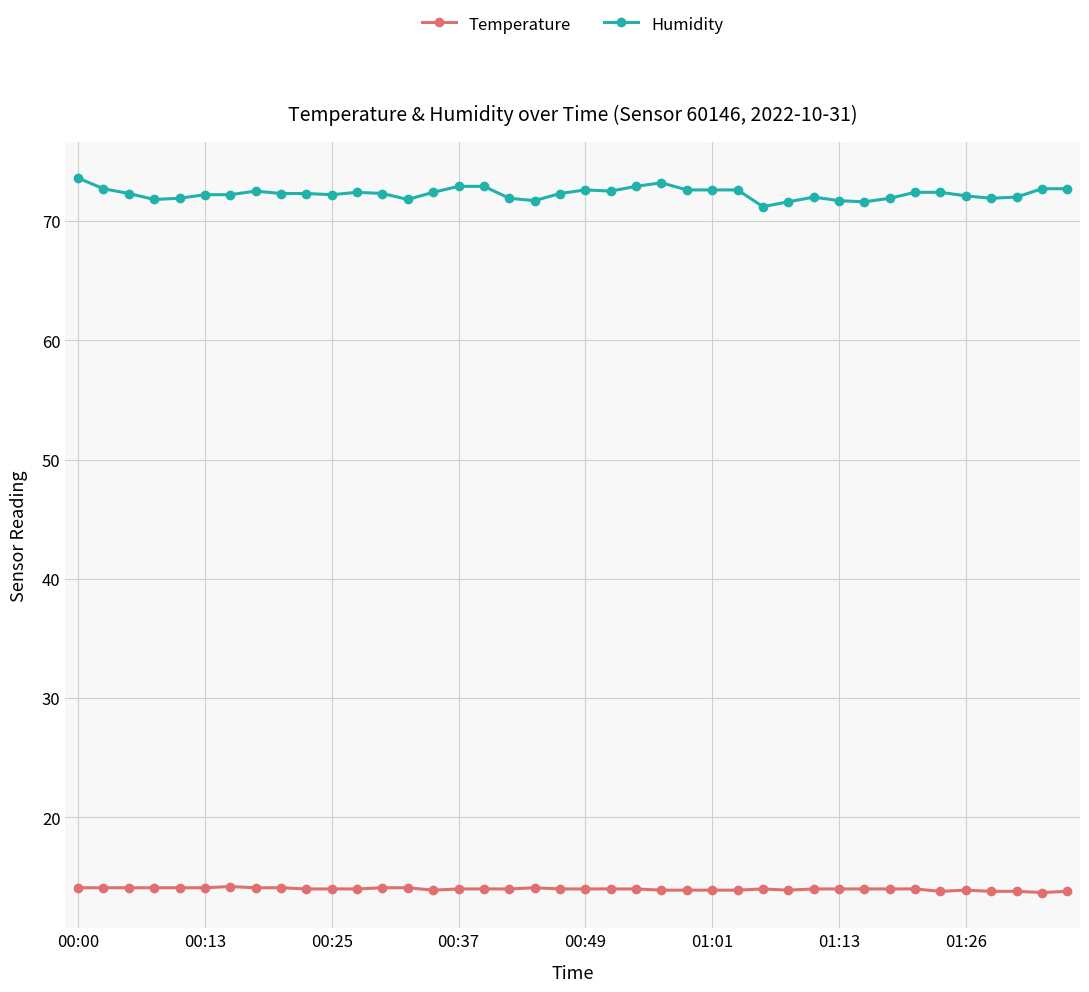

List the series in order of their peak value, lowest first.

Temperature, Humidity